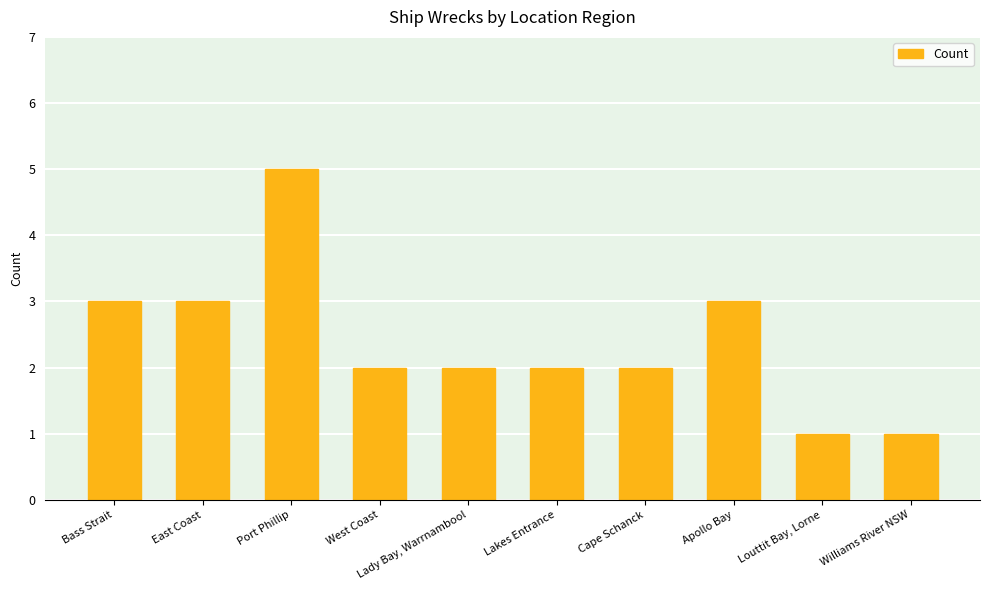

How many bars are there in total?

10